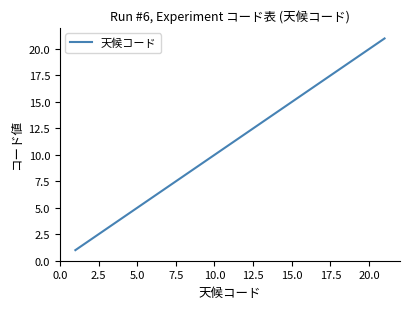

What is the difference between the maximum and minimum values?

20